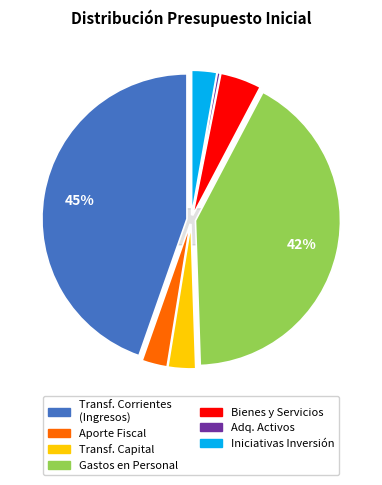

Combined, what portion of the pie is ADQUISICIÓN DE ACTIVOS NO FINANCIEROS and GASTOS EN PERSONAL?

42.1%